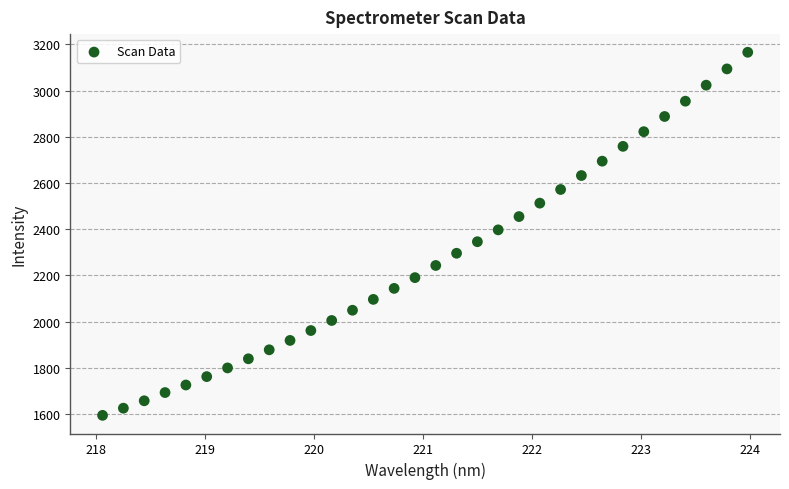

What is the range of X values (max minus min)?

5.9